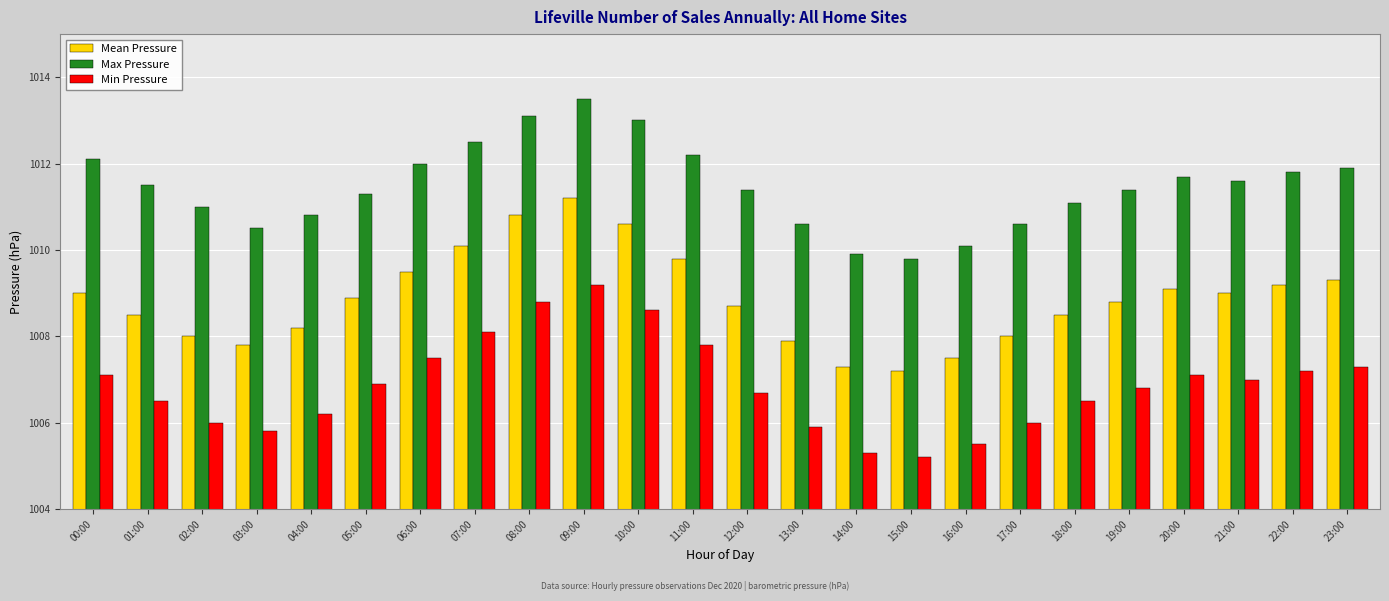

At how many categories does at least one series exceed 1008?

24